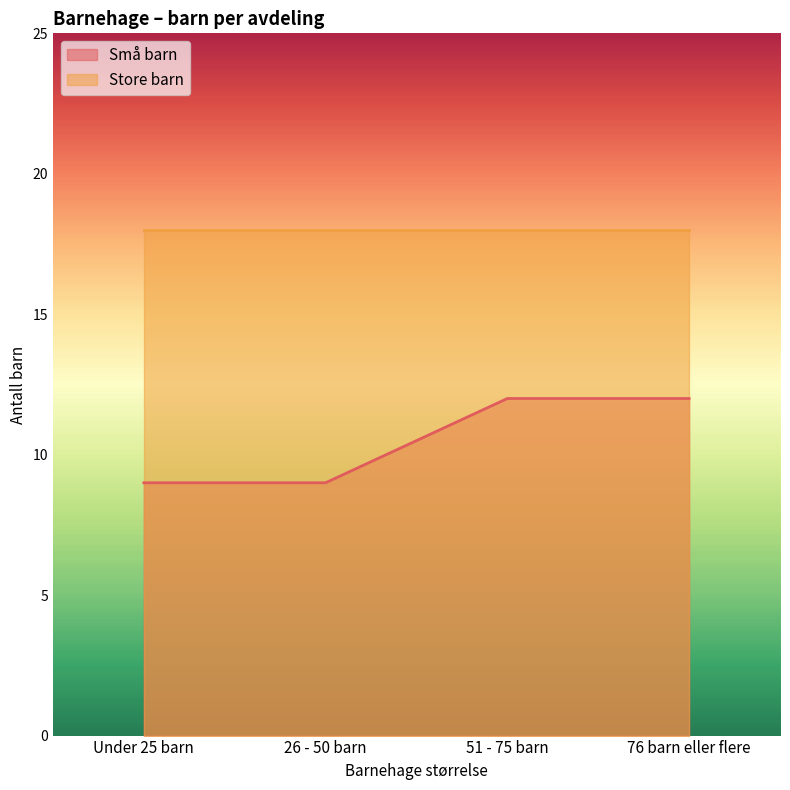

What is the smallest value displayed?

9